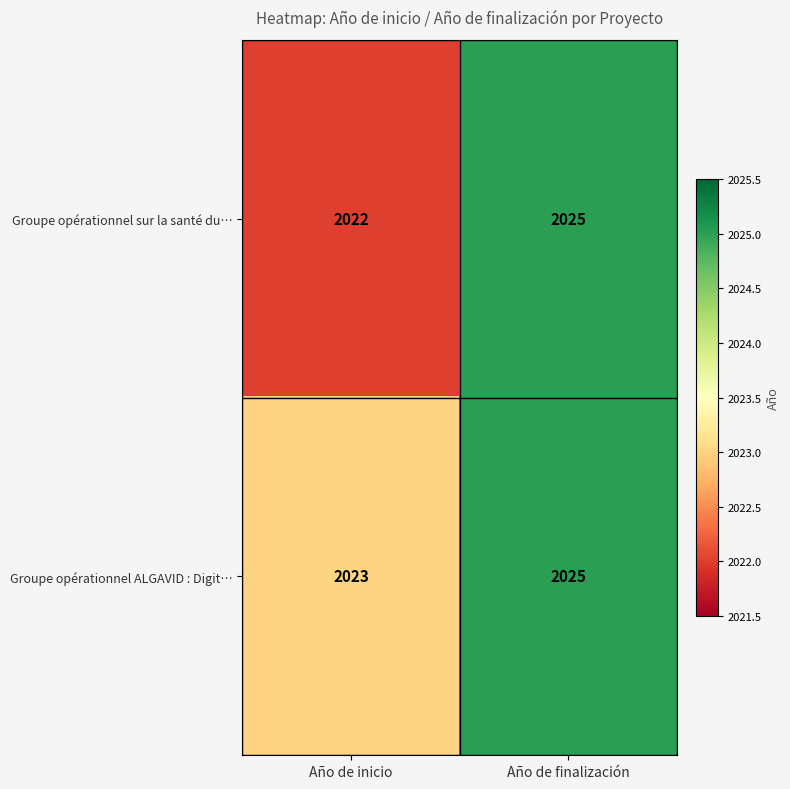

What is the sum of all Groupe opérationnel ALGAVID : Digit… values?

4048